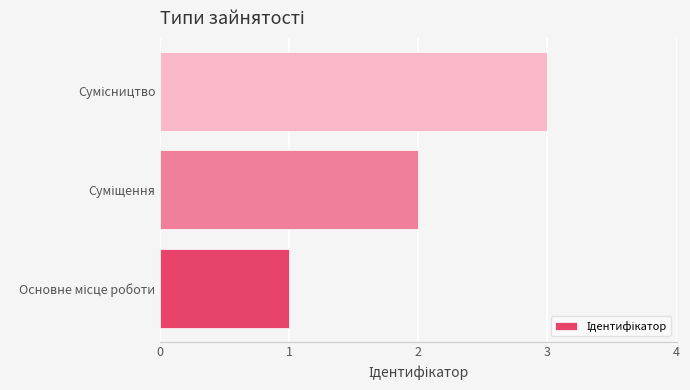

What is the sum of all values?

6